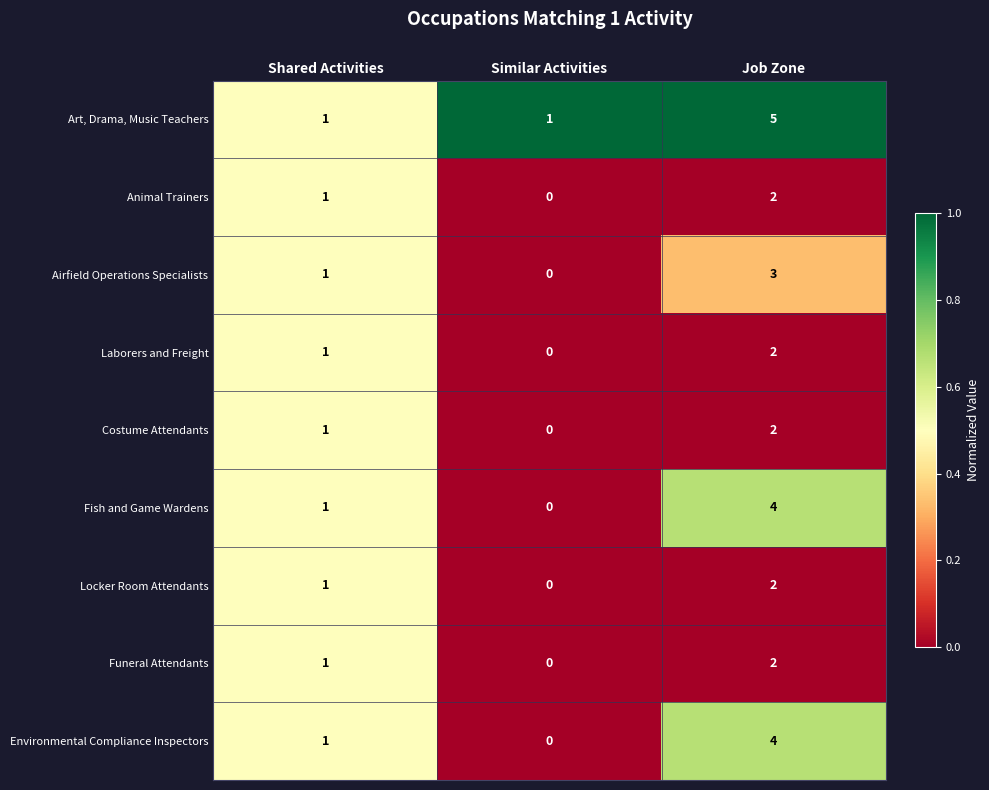

Which series changed the most between Shared Activities and Job Zone?

Art, Drama, Music Teachers